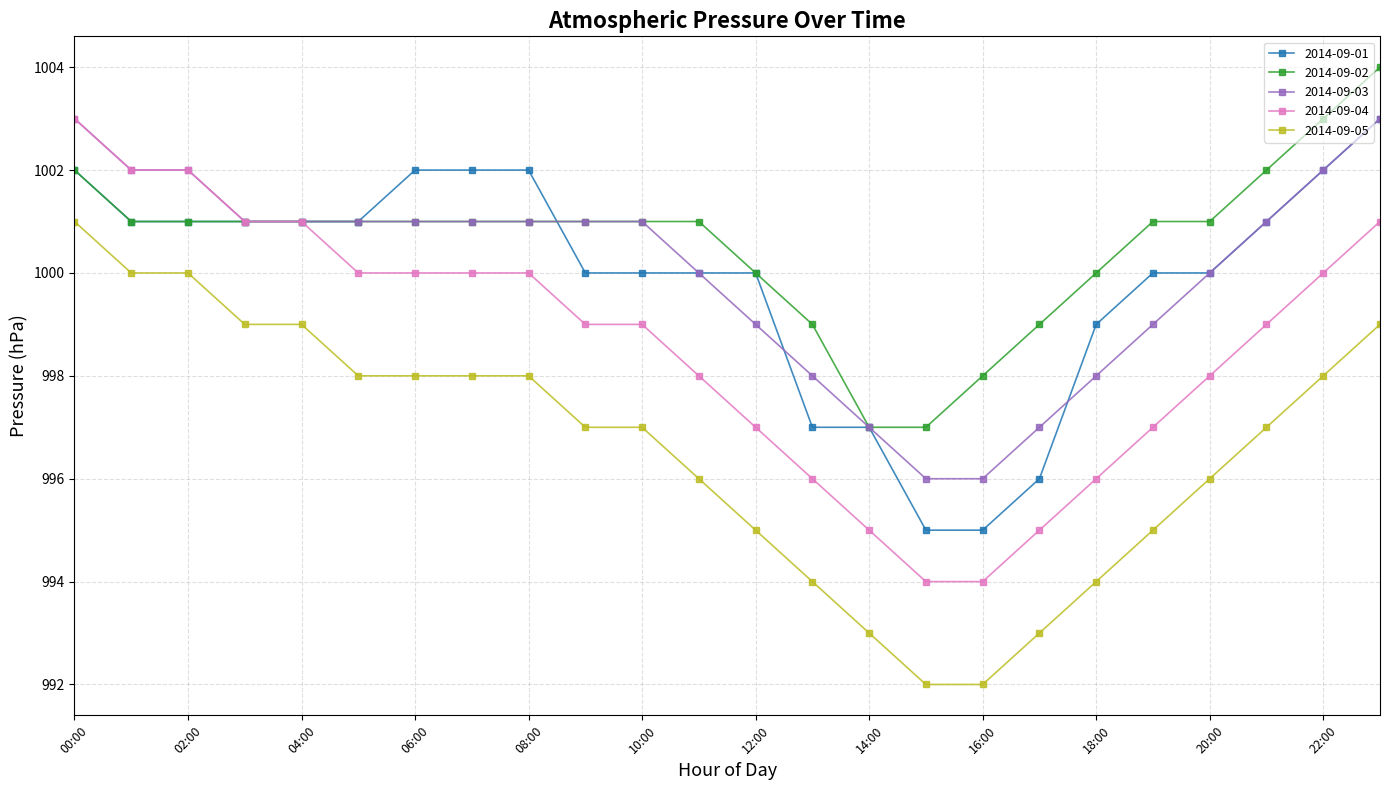

What is the highest value of the 2014-09-04 series?

1003